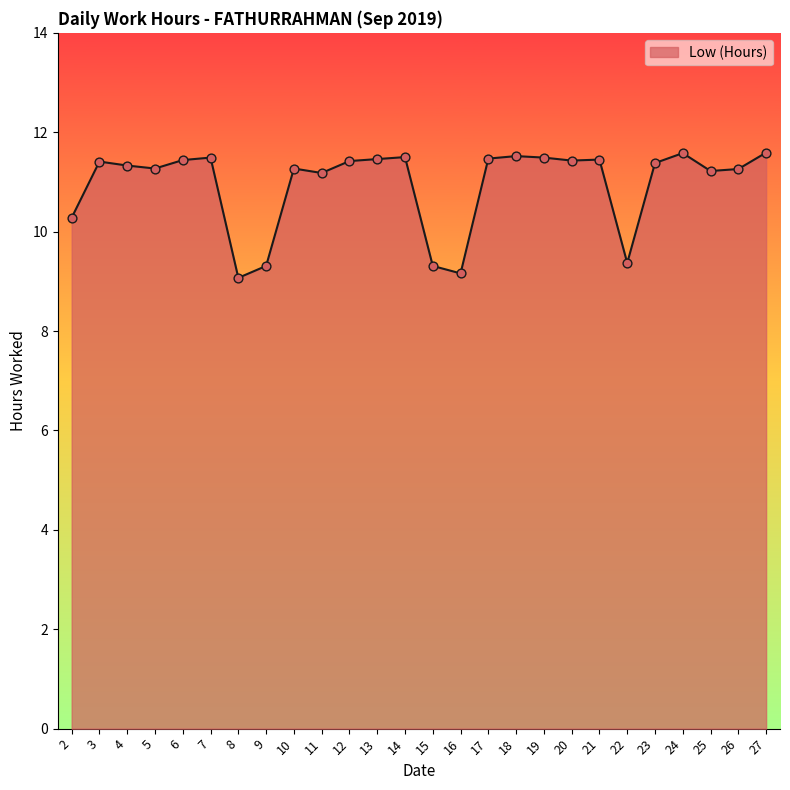

What is the ratio of the value at 13 to the value at 10?

1.0